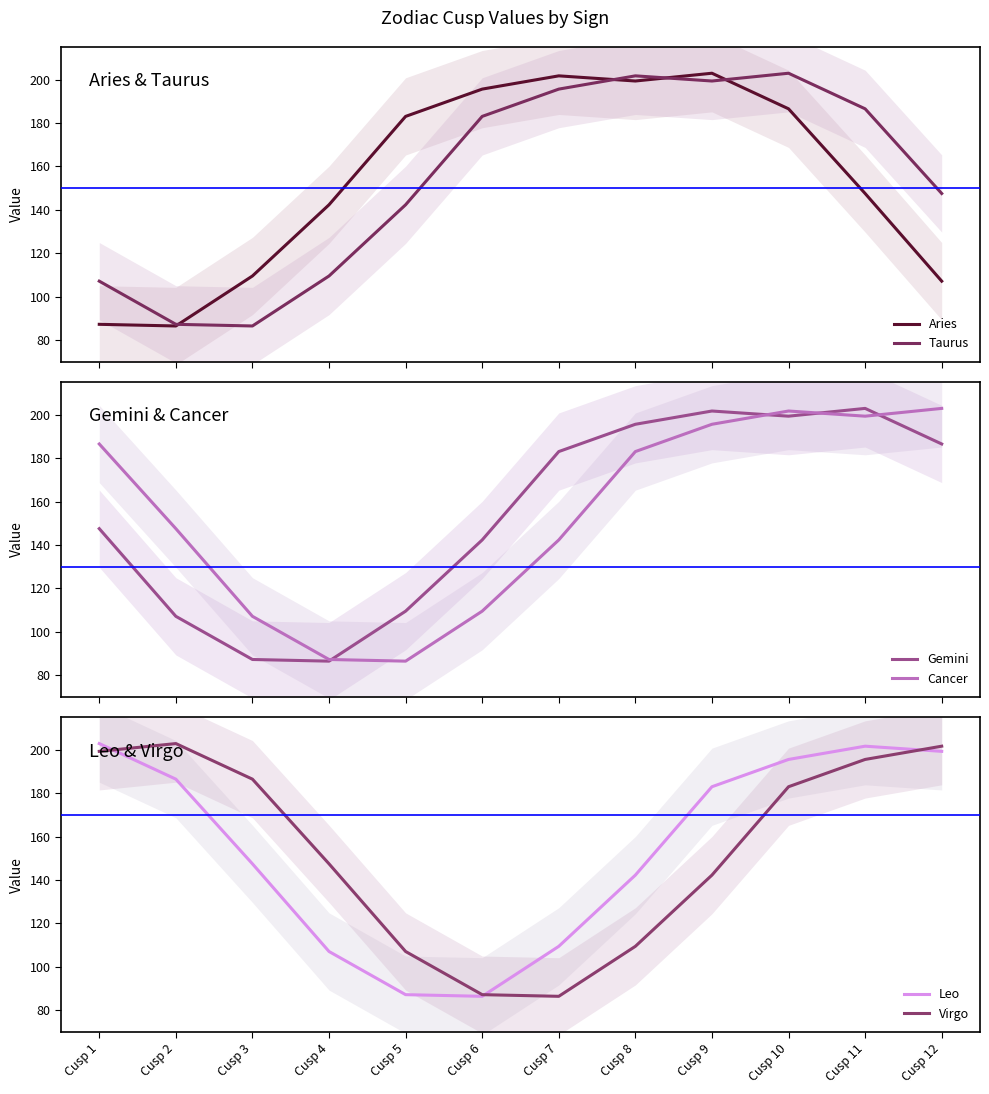

What is the total value across all series at Cusp 3?

724.2